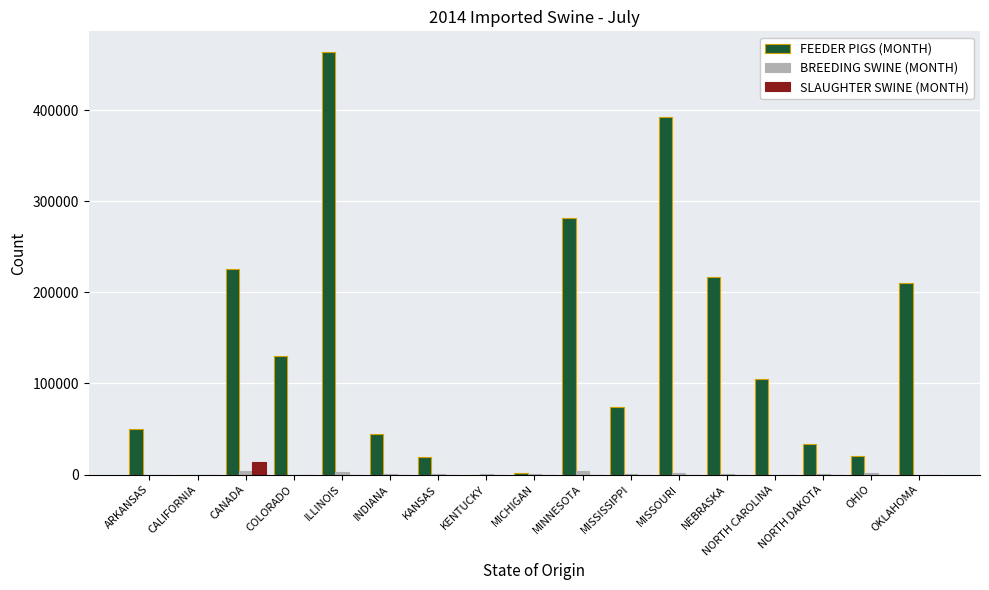

How many data points in SLAUGHTER SWINE (MONTH) are above 0?

1